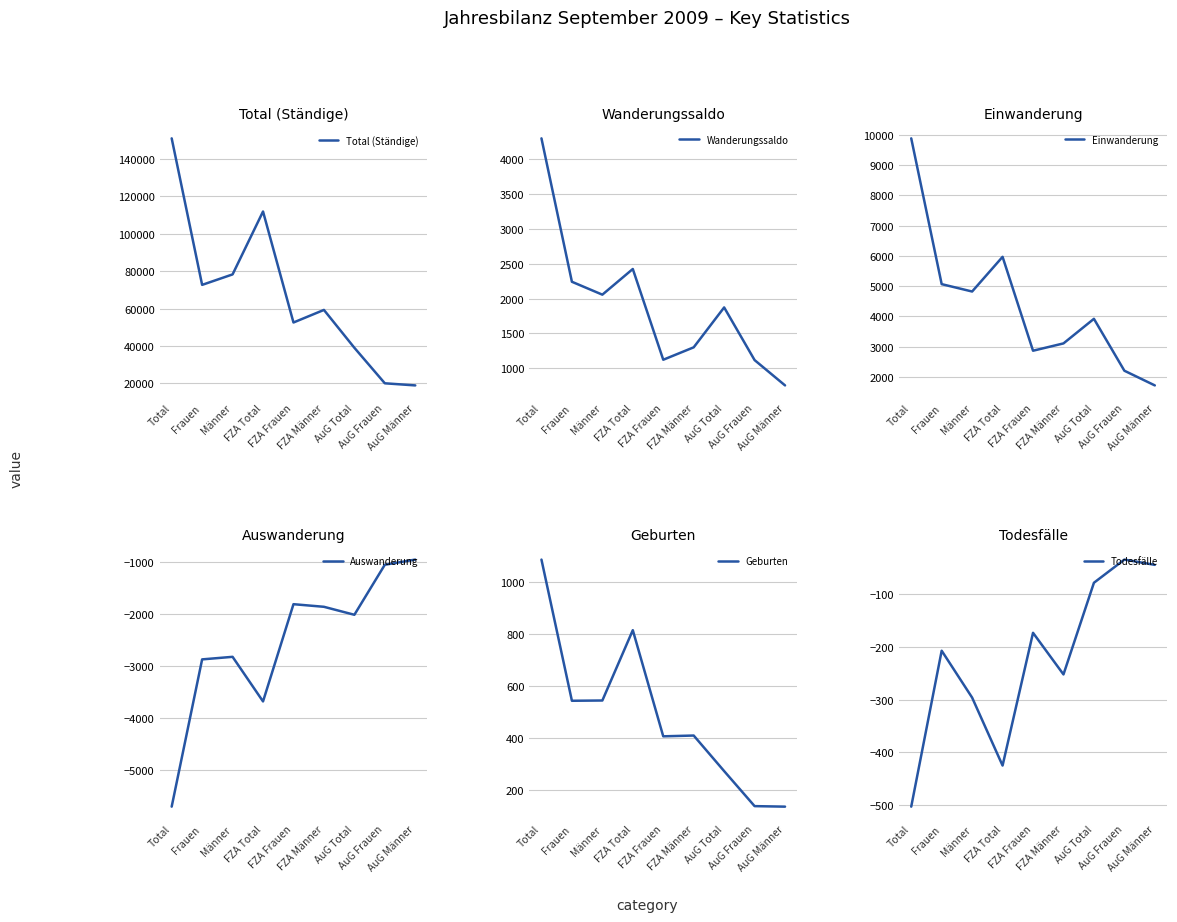

True or false: Geburten has a value of 1087 at Total.

True